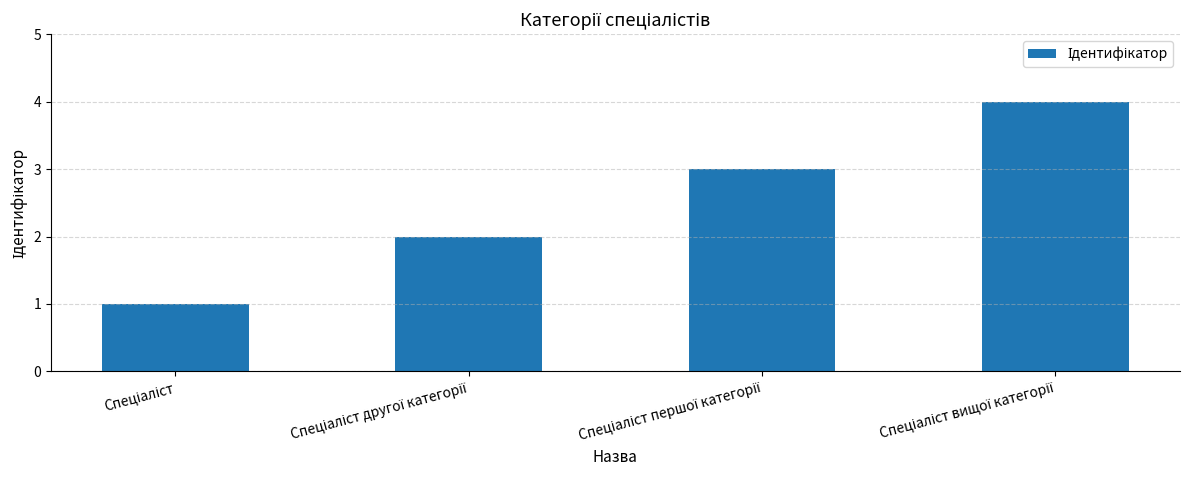

What is the difference between the maximum and minimum values?

3